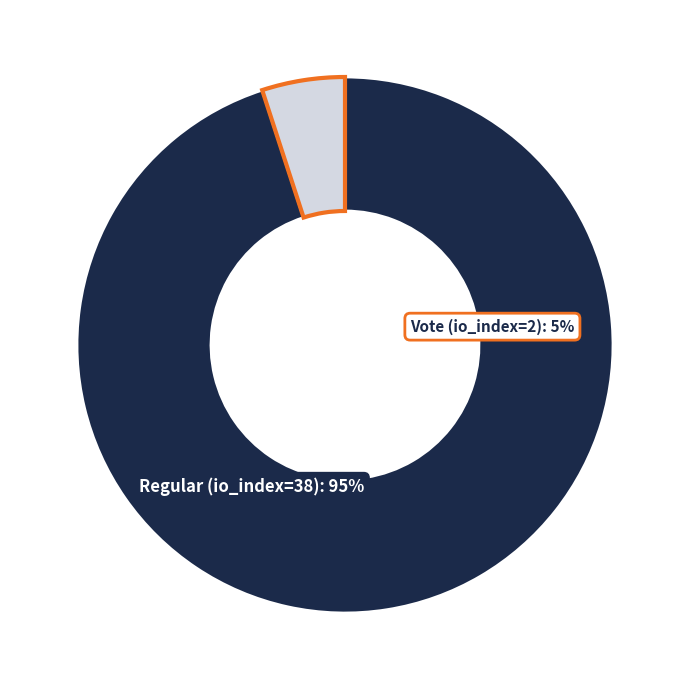

What is the largest slice in the pie chart?

Regular (io_index=38)